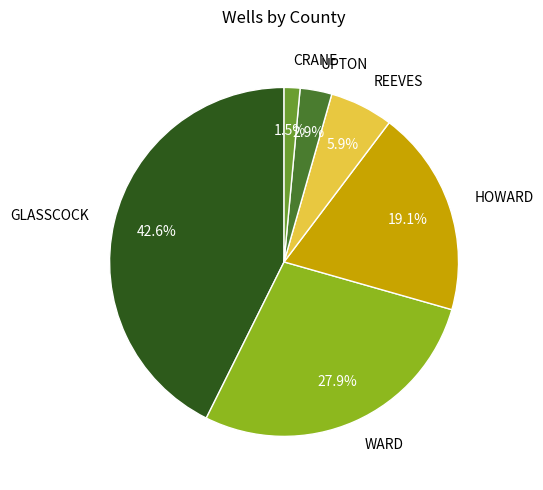

To the nearest percent, what is the difference between the CRANE and HOWARD slice percentages?

18%